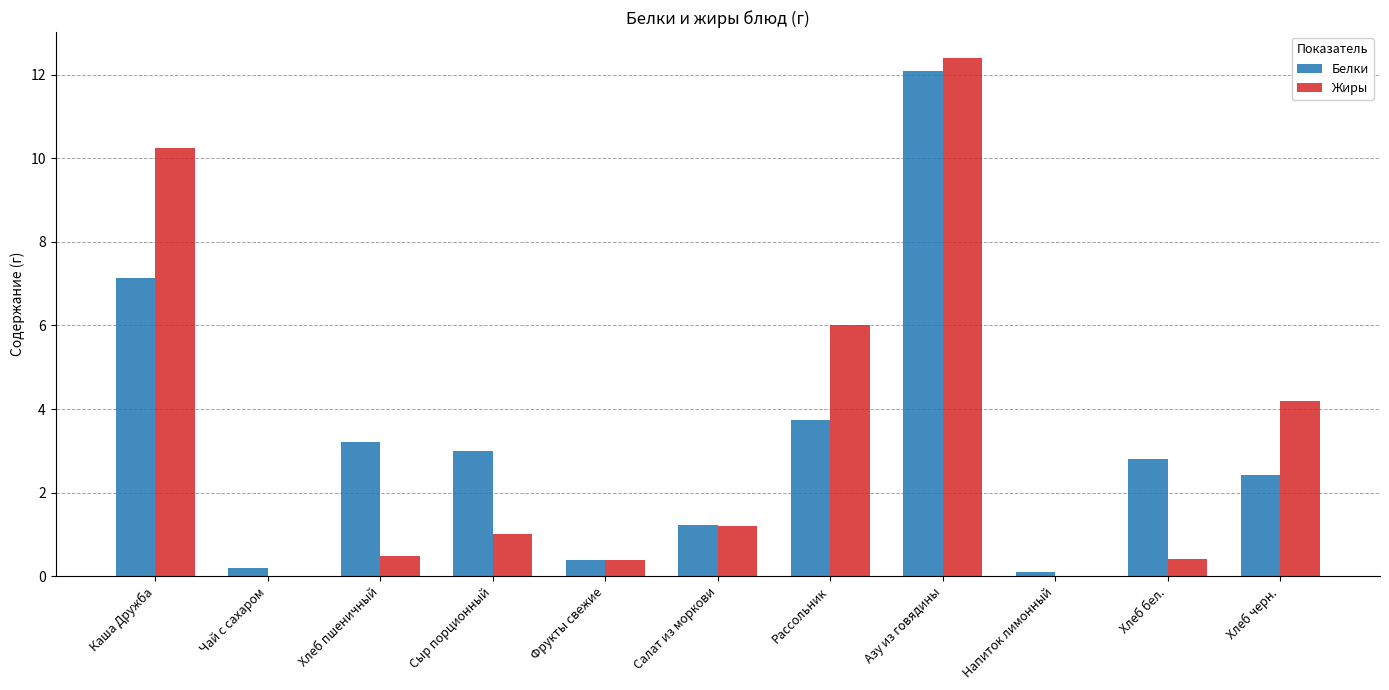

What is the total value across all series at Хлеб черн.?

6.6